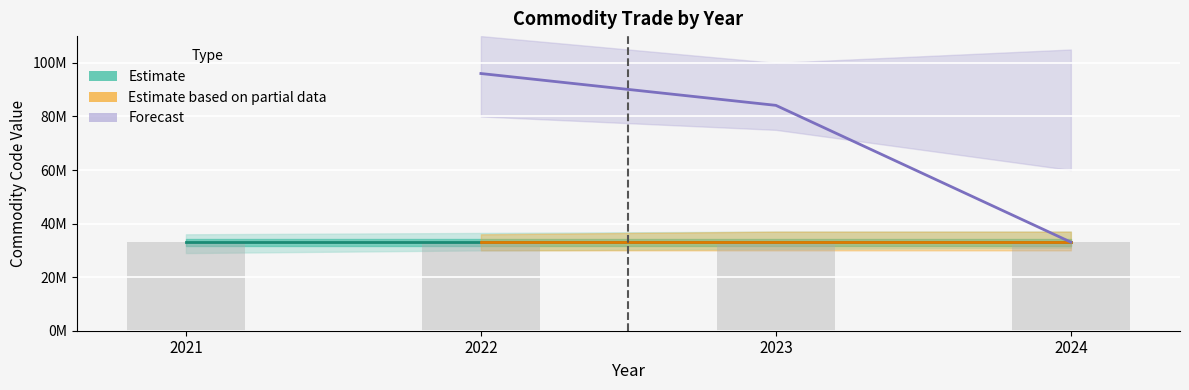

Reading right to left, extract all data points from this chart.

Estimate: 2024=33061000	2023=33061000	2022=33061000	2021=33061000
Estimate based on partial data: 2024=33030090	2023=33030090	2022=33030090	2021=0
Forecast: 2024=33069000	2023=84145935	2022=96032100	2021=0